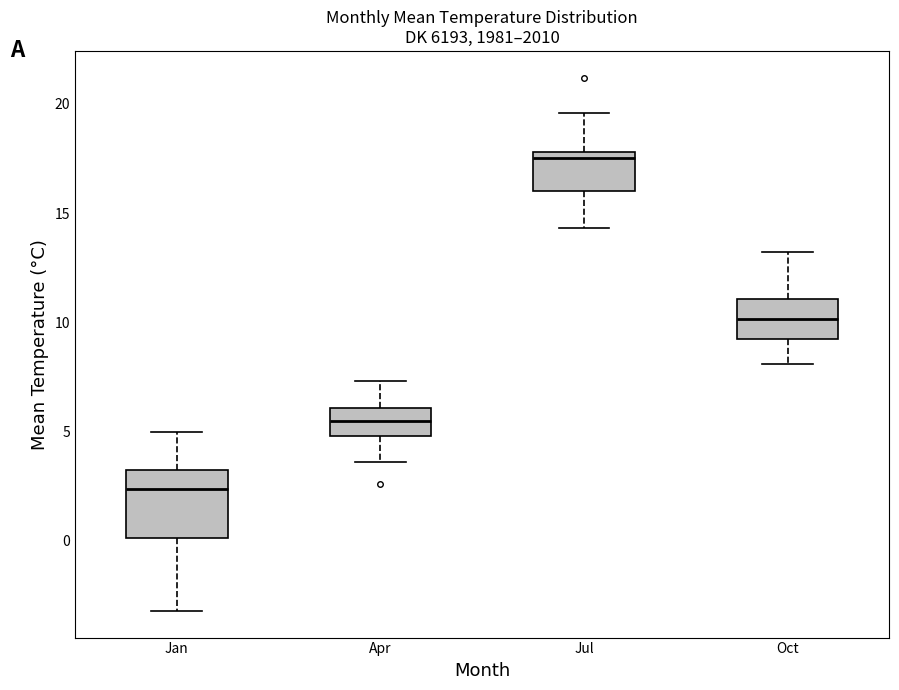

Reading left to right, transcribe this box plot: for each box, give where its median line is, the range the box spans, and where its two whiskers end, as read against the y-axis. The values are not printed on the chart, so give them approximately, as read against the axis.

Jan: median 2.5, box 0.0 to 3.5, whiskers -3.0 to 5.0
Apr: median 5.5, box 5.0 to 6.0, whiskers 3.5 to 7.5
Jul: median 17.5, box 16.0 to 18.0, whiskers 14.5 to 19.5
Oct: median 10.0, box 9.0 to 11.0, whiskers 8.0 to 13.0